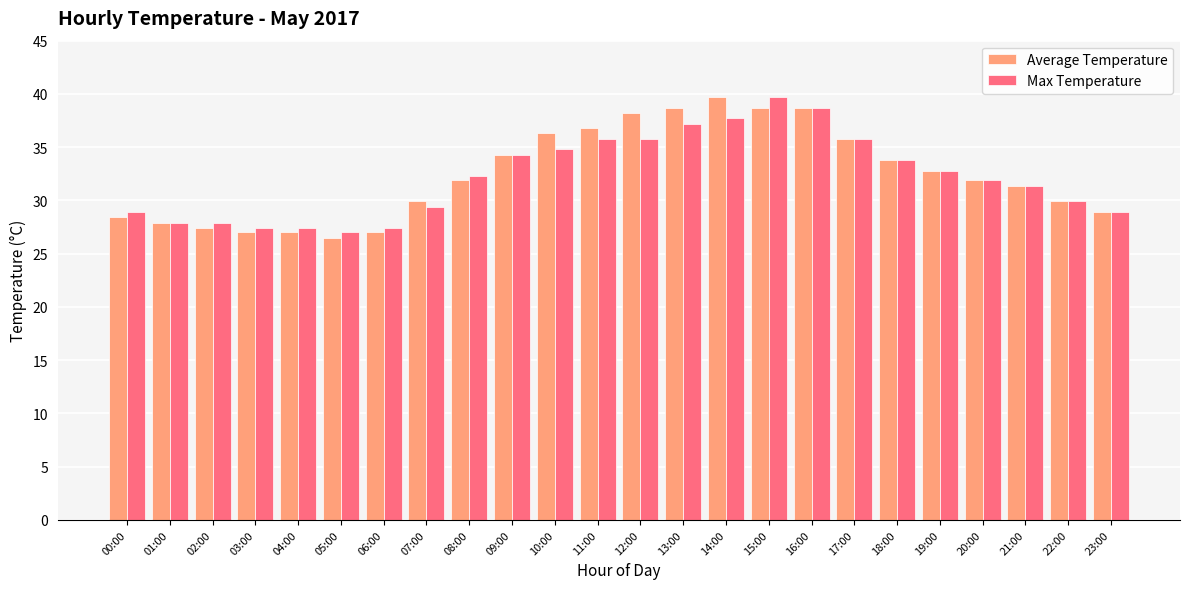

What position from the left is 18:00?

19